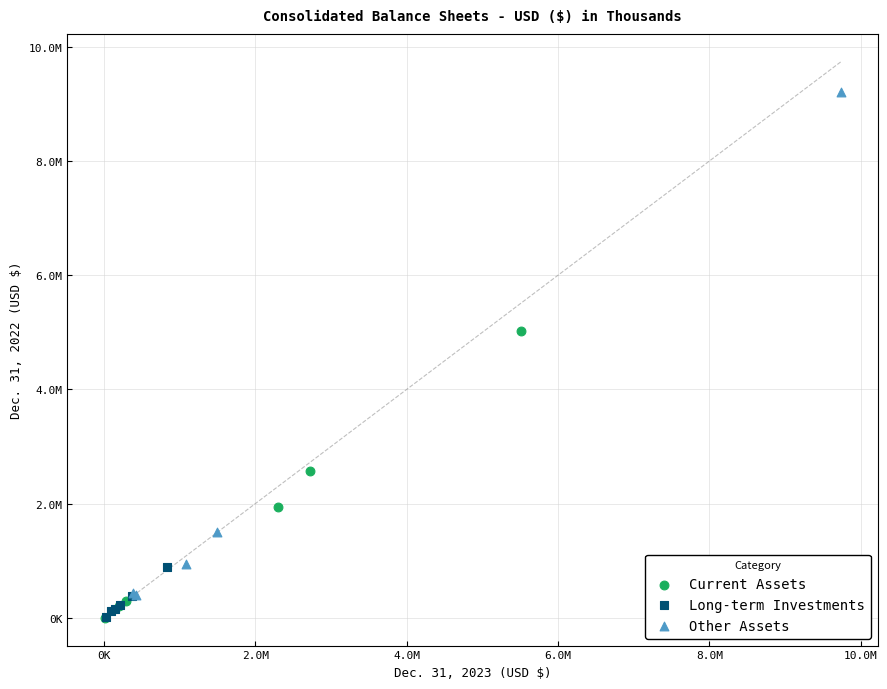

Which series has the largest Y range (max minus min)?

Other Assets